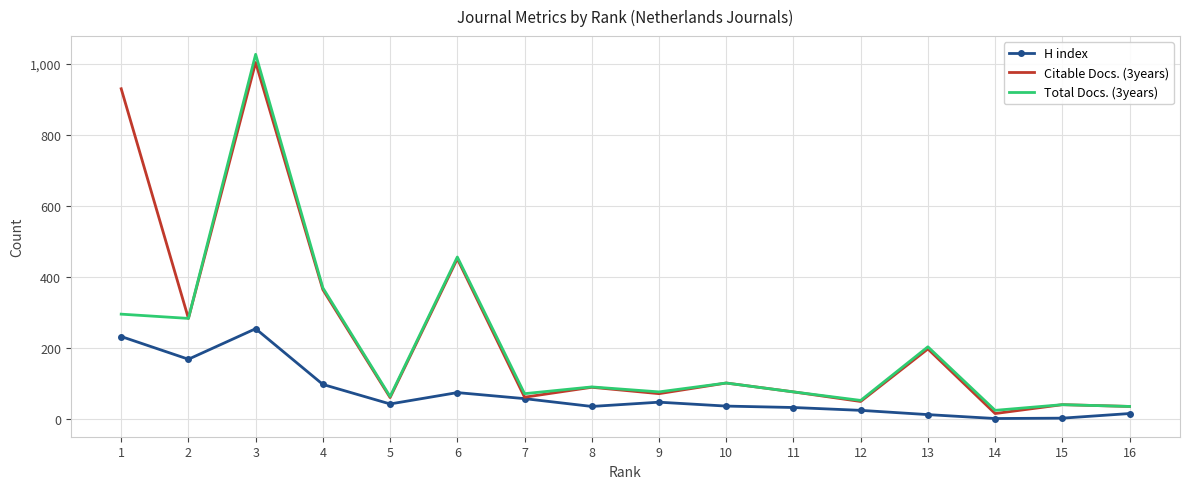

What is the difference between the maximum and minimum values in the Citable Docs. (3years) series?

989